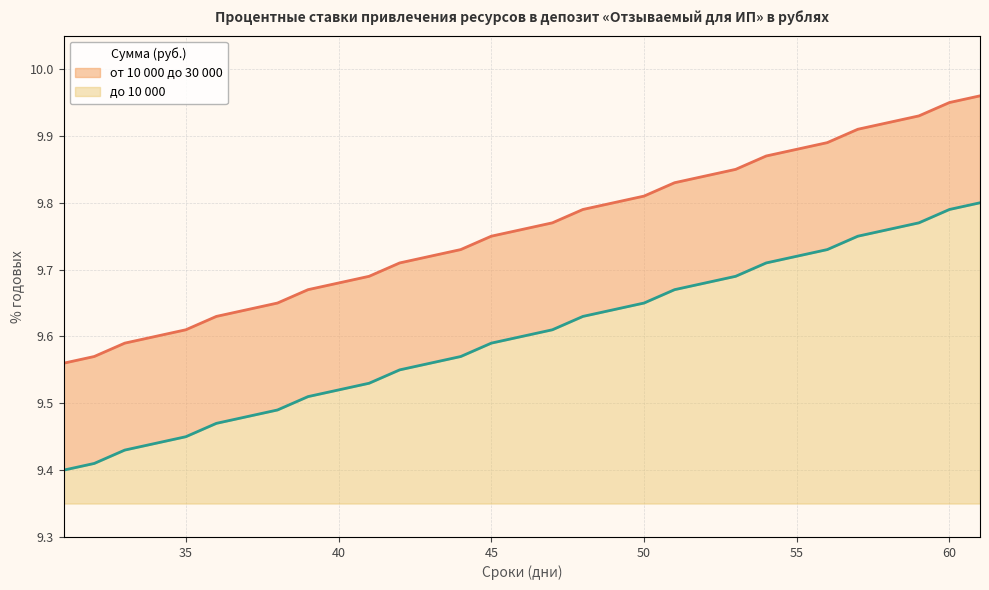

How many distinct data groups are displayed?

2